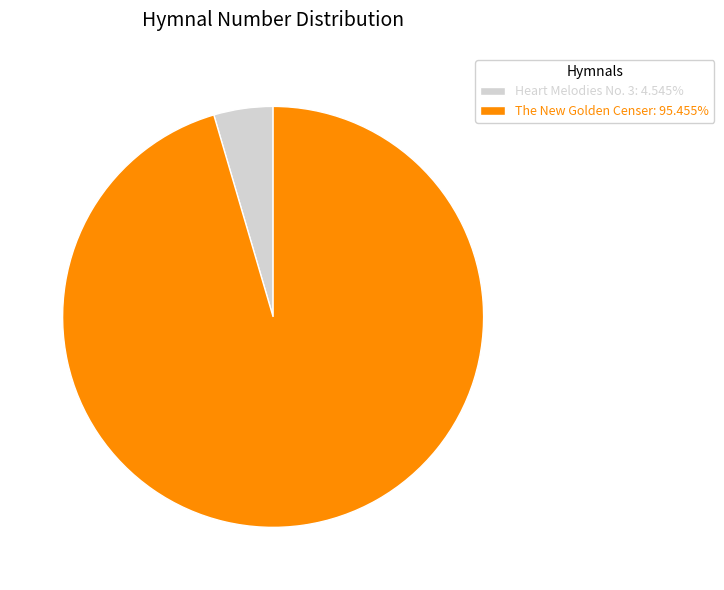

Which has a higher value, Heart Melodies No. 3 or The New Golden Censer?

The New Golden Censer